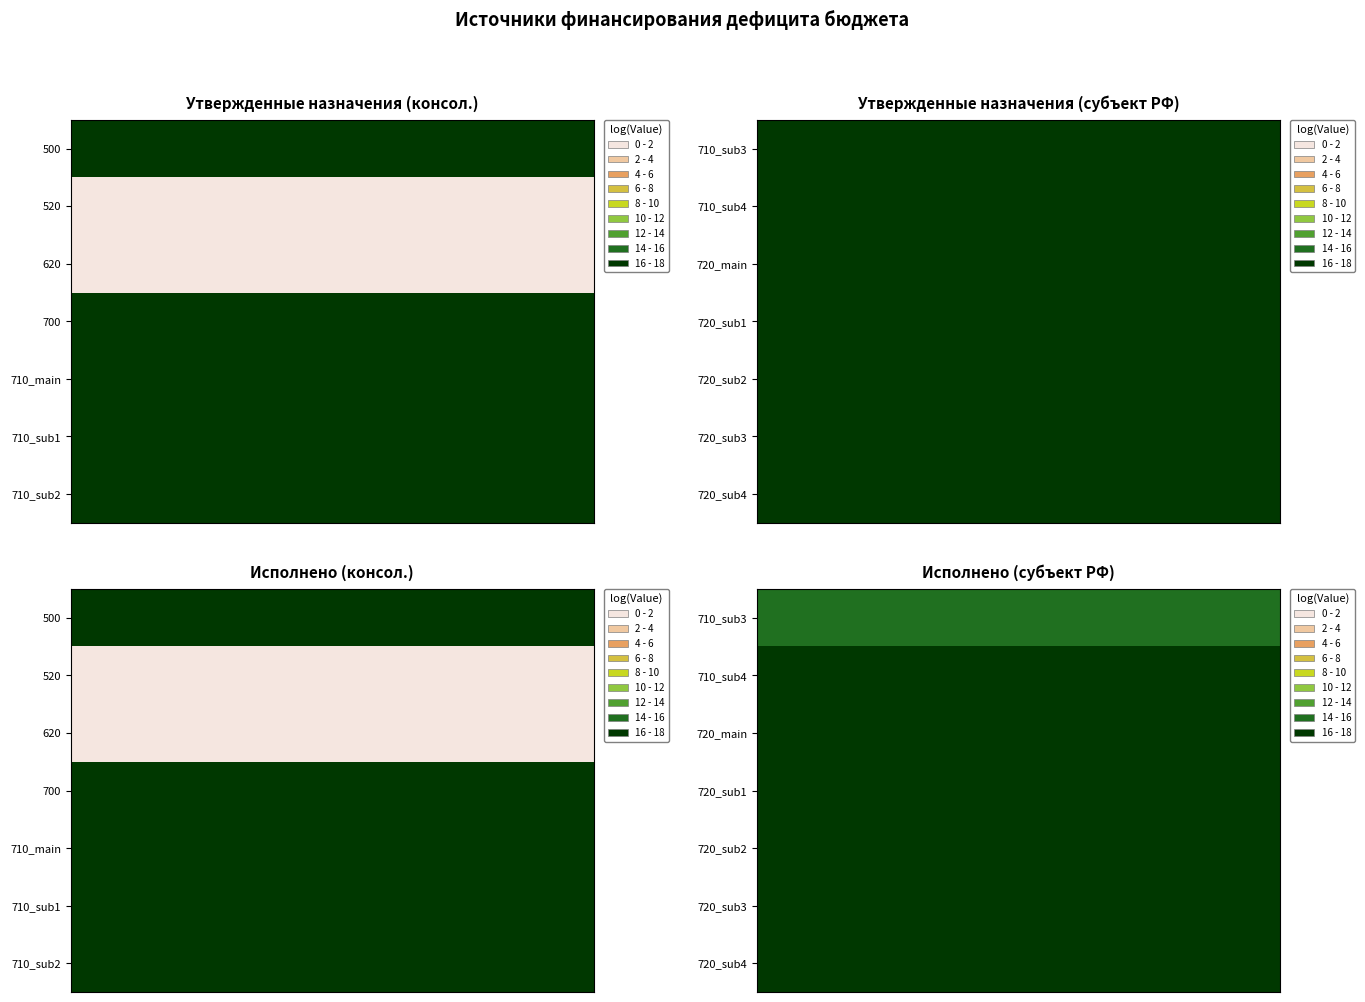

List the series in order of their peak value, highest first.

720_main, 720_sub1, 720_sub2, 720_sub3, 720_sub4, 710_sub4, 710_sub3